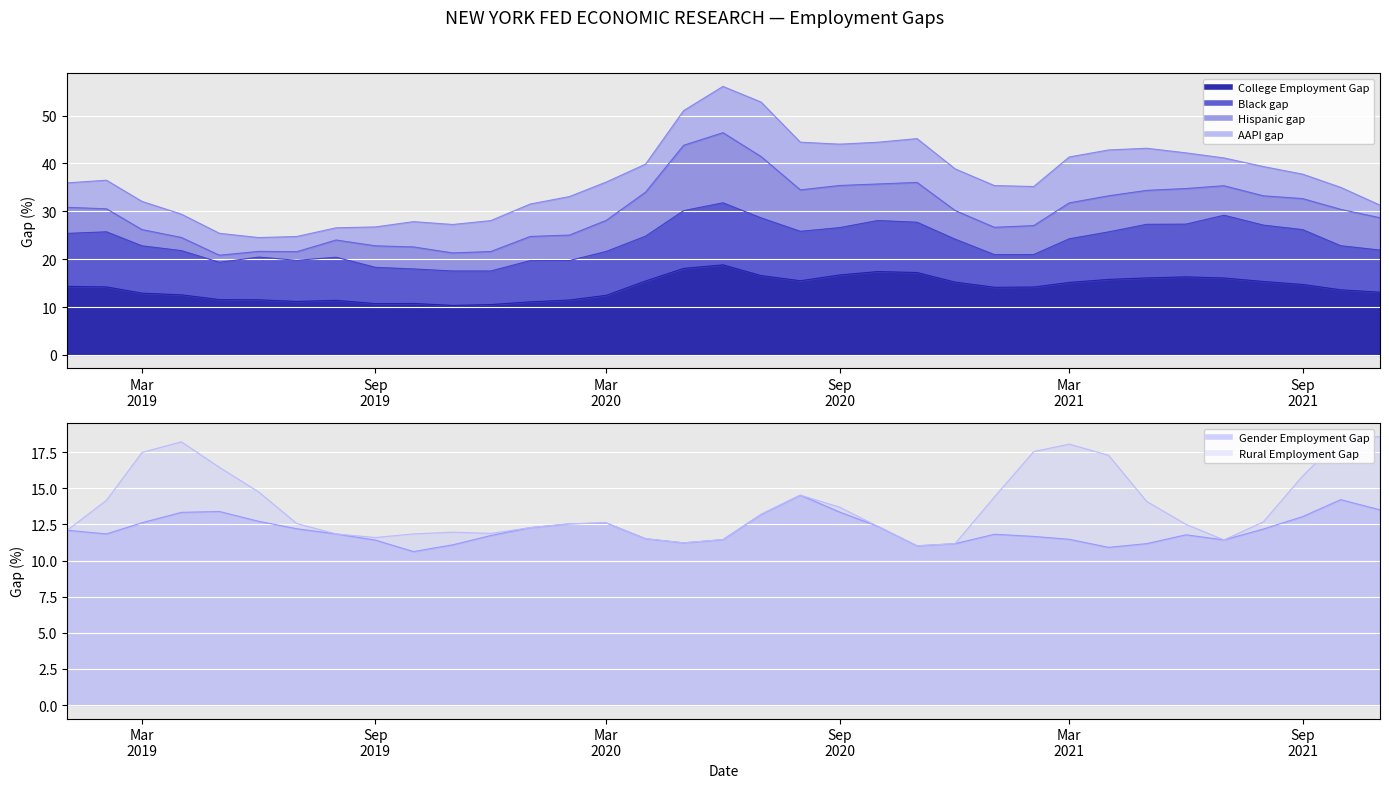

What is the value of the Black gap point at the 13th from the left?

8.6